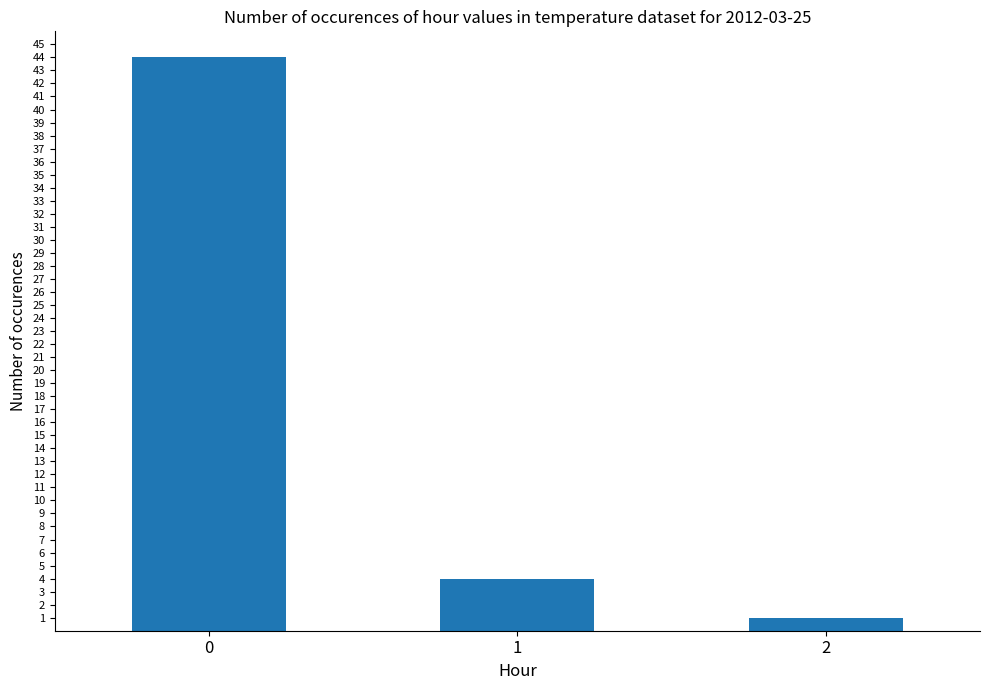

The value at 0 is 27. True or false?

False